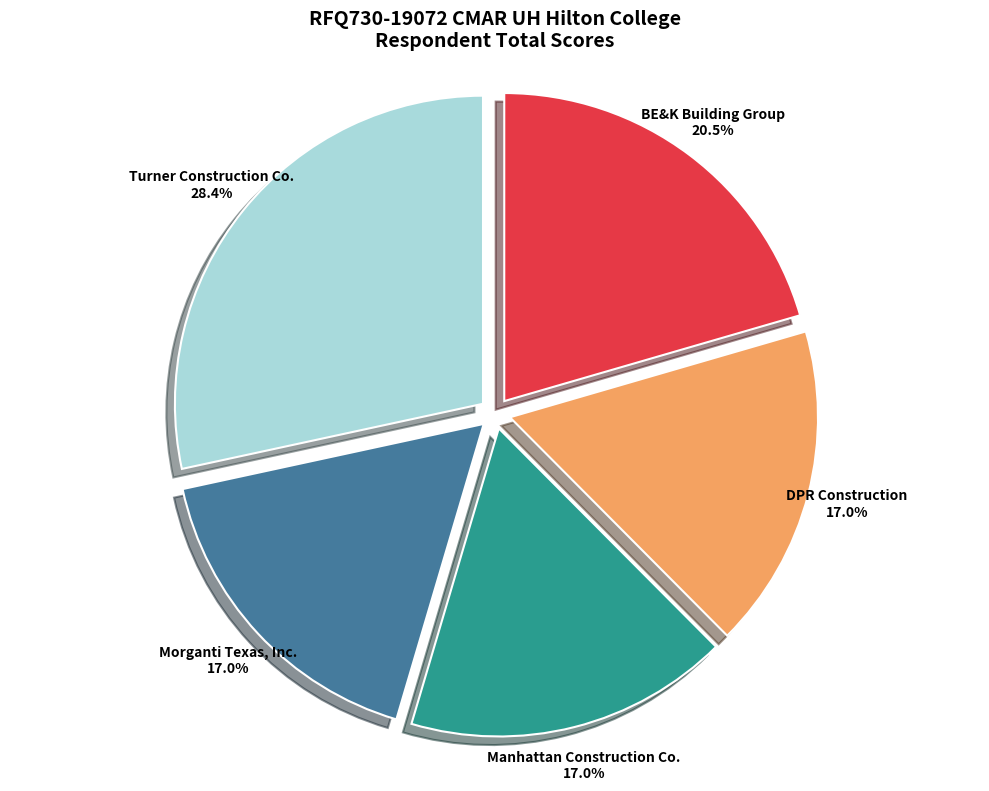

What is the ratio of the value at BE&K Building Group to the value at Morganti Texas, Inc.?

1.2